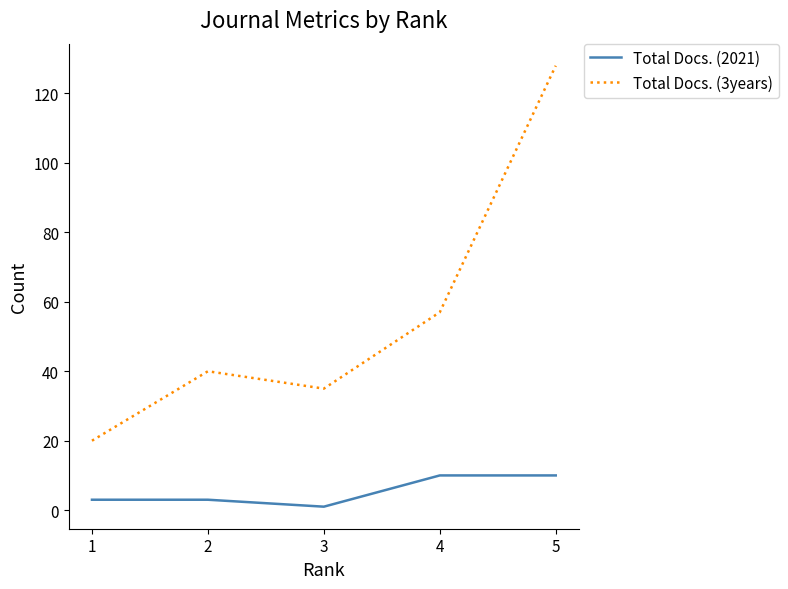

Reading right to left, transcribe all the data shown in this chart.

Total Docs. (2021): 5=10	4=10	3=1	2=3	1=3
Total Docs. (3years): 5=128	4=57	3=35	2=40	1=20